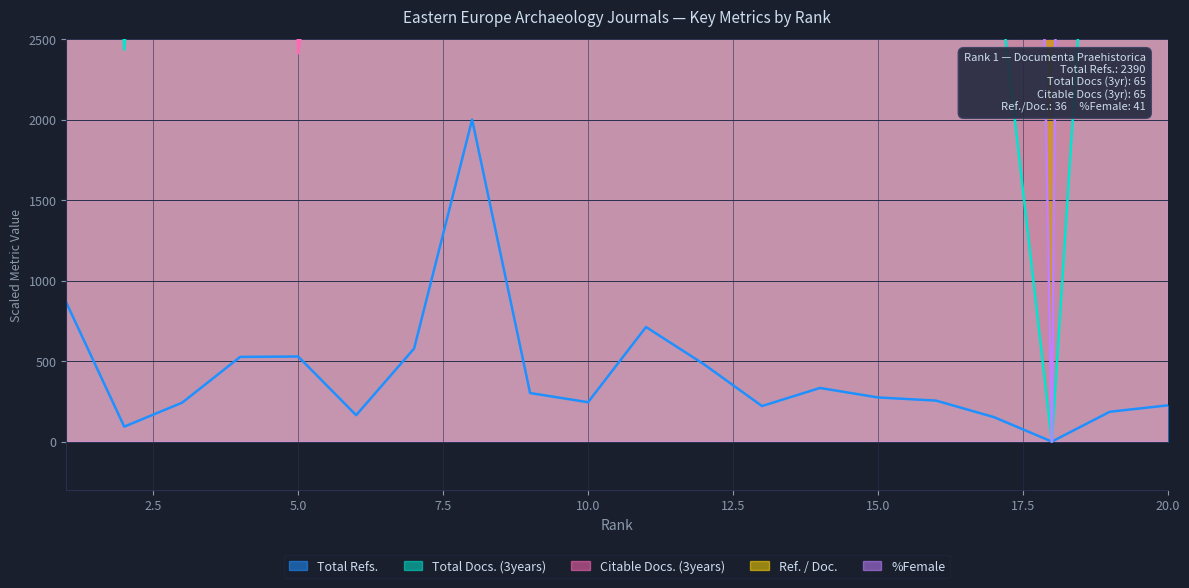

The %Female series shows 0.0 at 18. True or false?

True